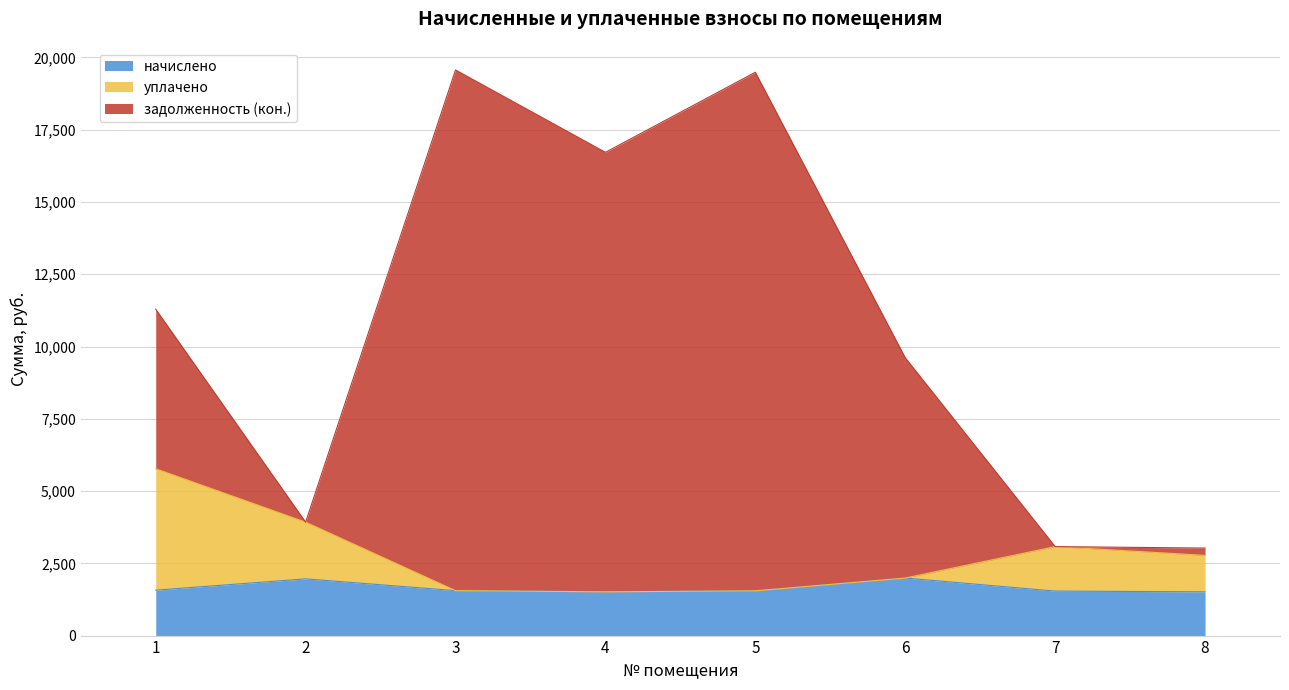

In уплачено, how many points are higher than both neighbors (excluding endpoints)?

1